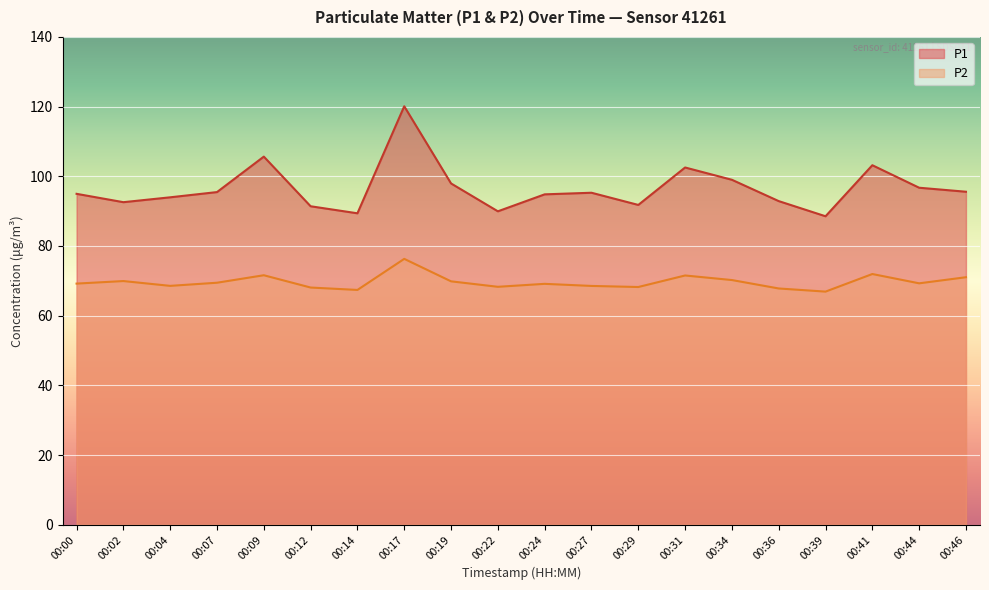

Rank the series by their maximum value, from lowest to highest.

P2, P1